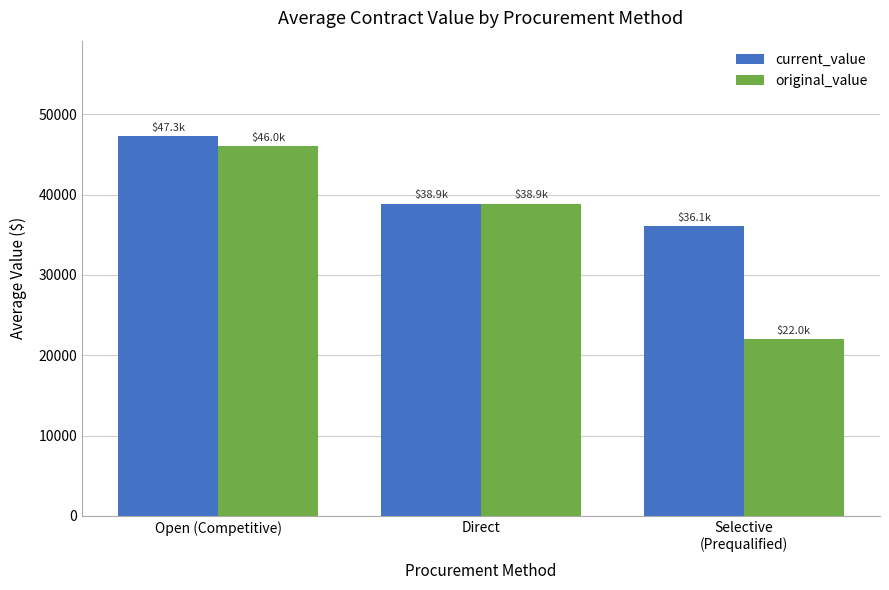

List the series in order of their peak value, lowest first.

original_value, current_value